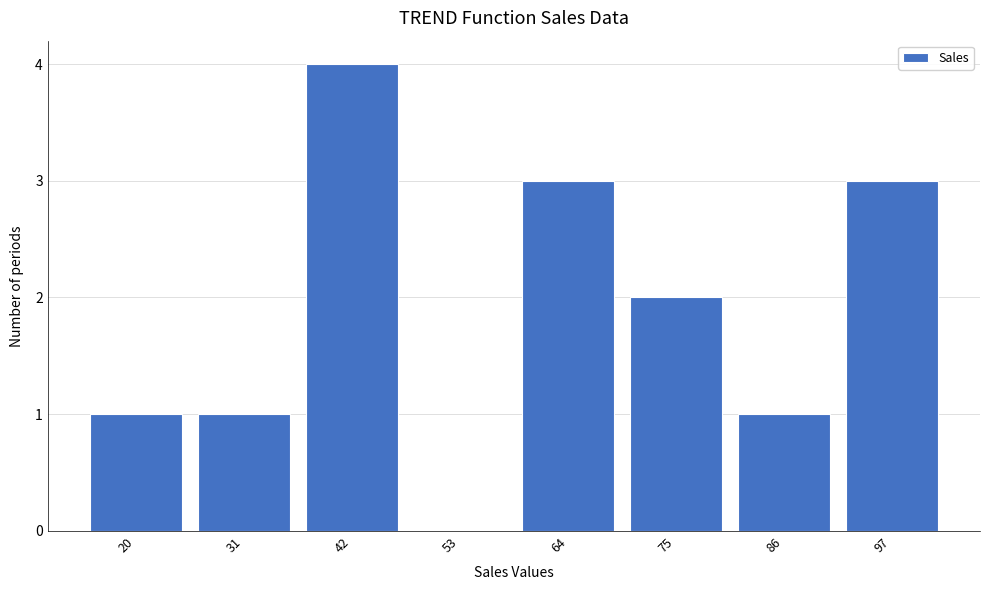

Reading left to right, list all the values displayed in this chart.

20=1	31=1	42=4	53=0	64=3	75=2	86=1	97=3